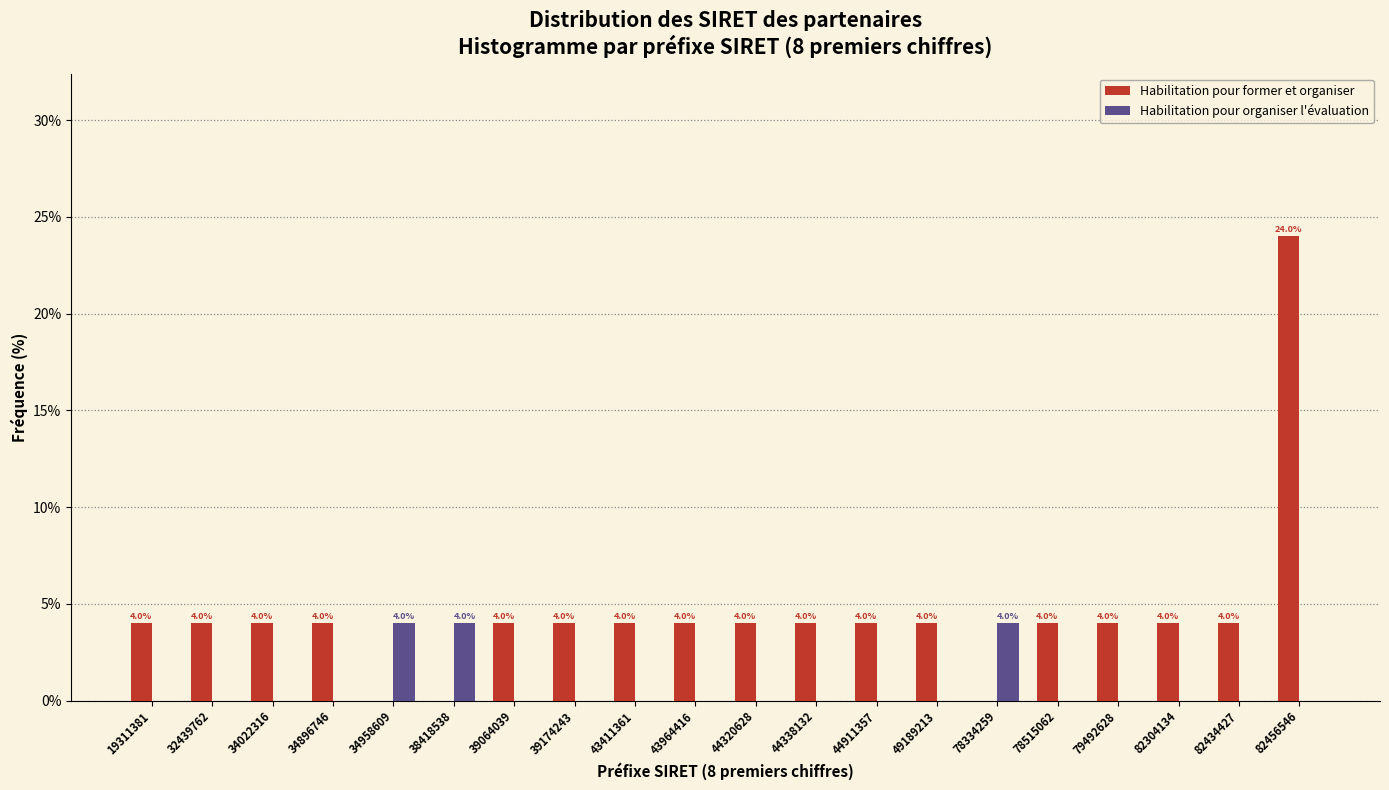

Reading right to left, transcribe all the data shown in this chart.

Habilitation pour former et organiser: 82456546=24	82434427=4	82304134=4	79492628=4	78515062=4	78334259=0	49189213=4	44911357=4	44338132=4	44320628=4	43964416=4	43411361=4	39174243=4	39064039=4	38418538=0	34958609=0	34896746=4	34022316=4	32439762=4	19311381=4
Habilitation pour organiser l'évaluation: 82456546=0	82434427=0	82304134=0	79492628=0	78515062=0	78334259=4	49189213=0	44911357=0	44338132=0	44320628=0	43964416=0	43411361=0	39174243=0	39064039=0	38418538=4	34958609=4	34896746=0	34022316=0	32439762=0	19311381=0